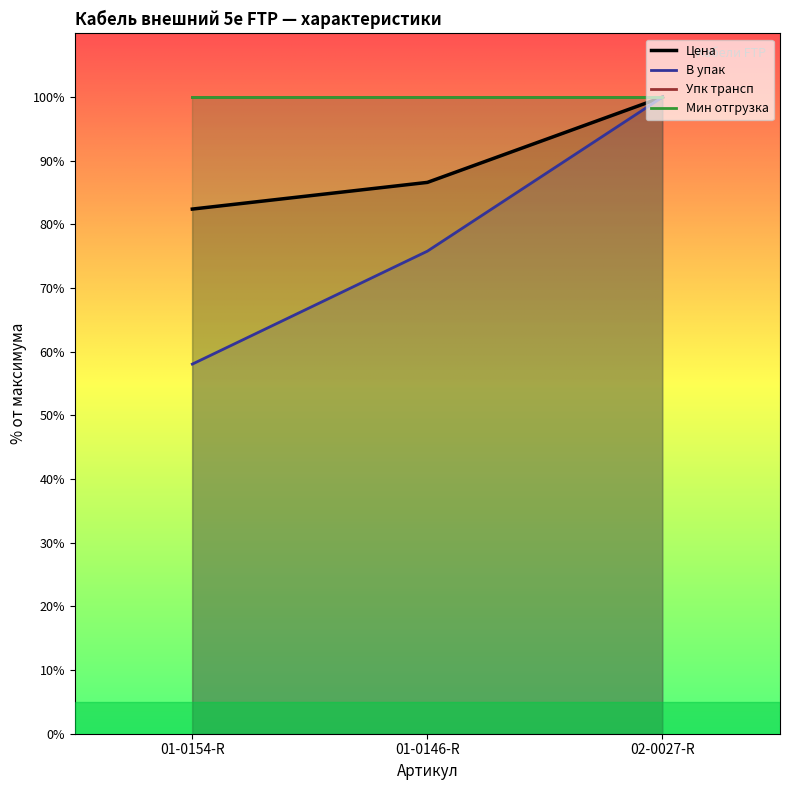

The Мин отгрузка series shows 46.7 at 01-0154-R. True or false?

False